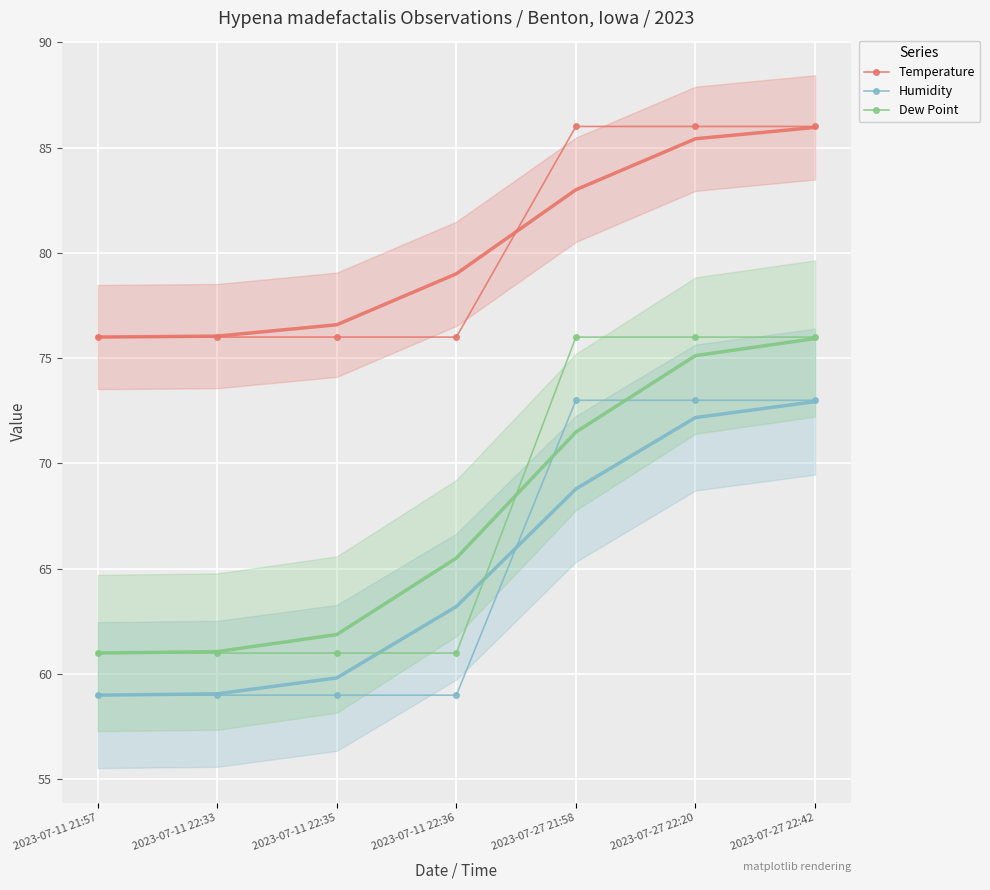

Reading right to left, extract all data points from this chart.

Temperature: 86	86	86	76	76	76	76
Humidity: 73	73	73	59	59	59	59
Dew Point: 76	76	76	61	61	61	61